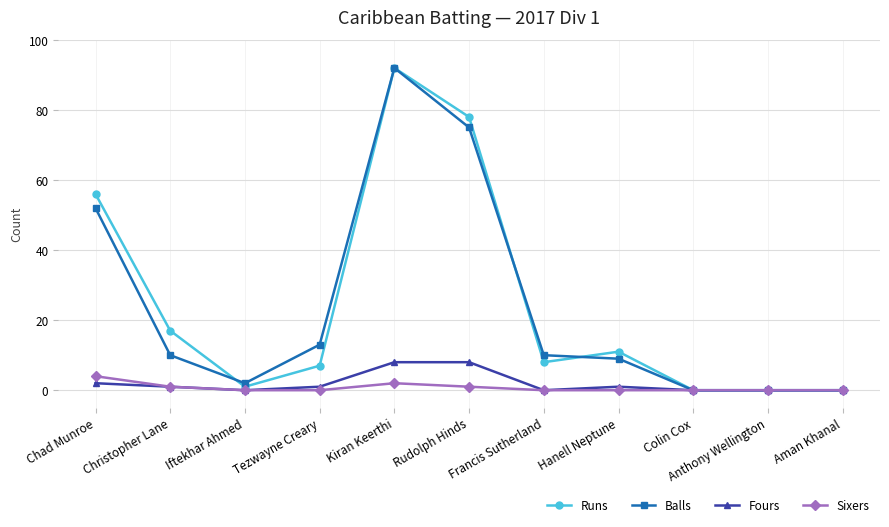

At which label does Runs first exceed 8?

Chad Munroe